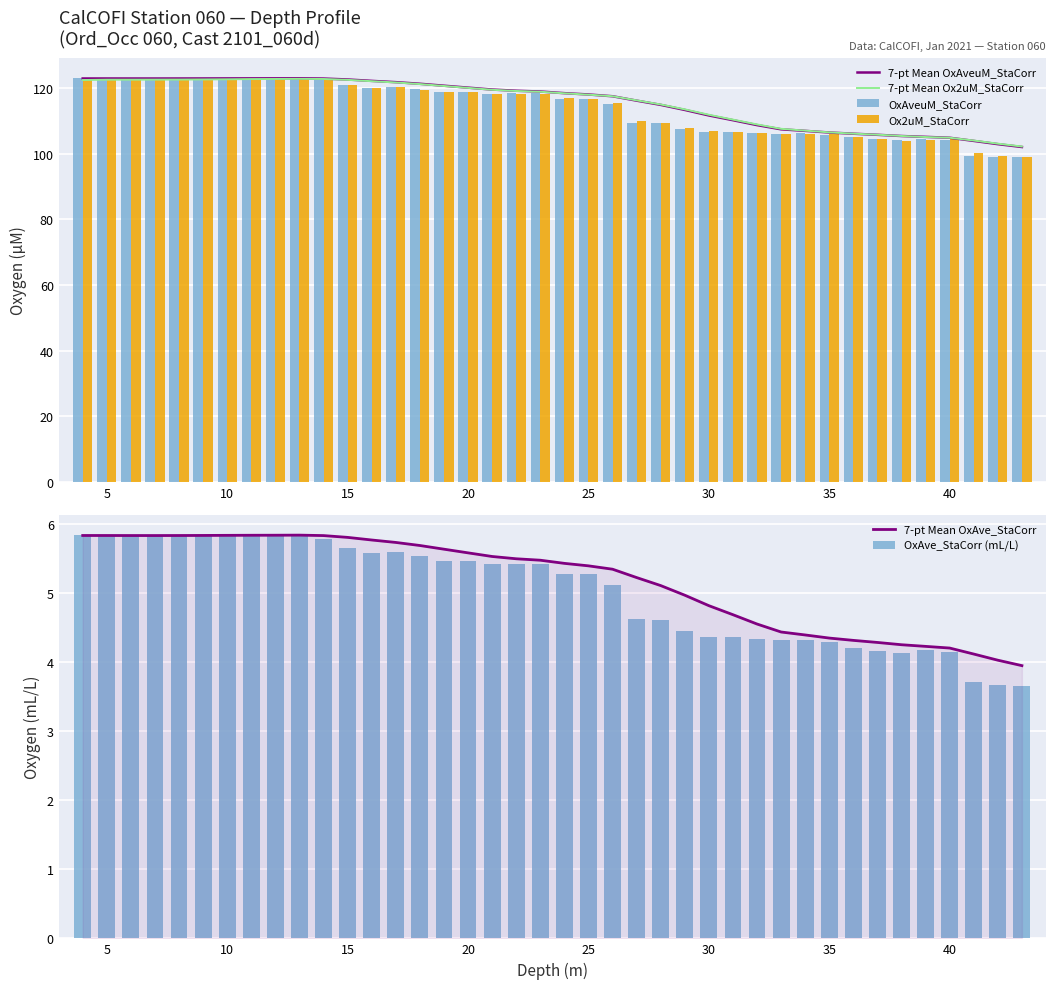

The 7-pt Mean OxAveuM_StaCorr series shows 189.1 at 30. True or false?

False